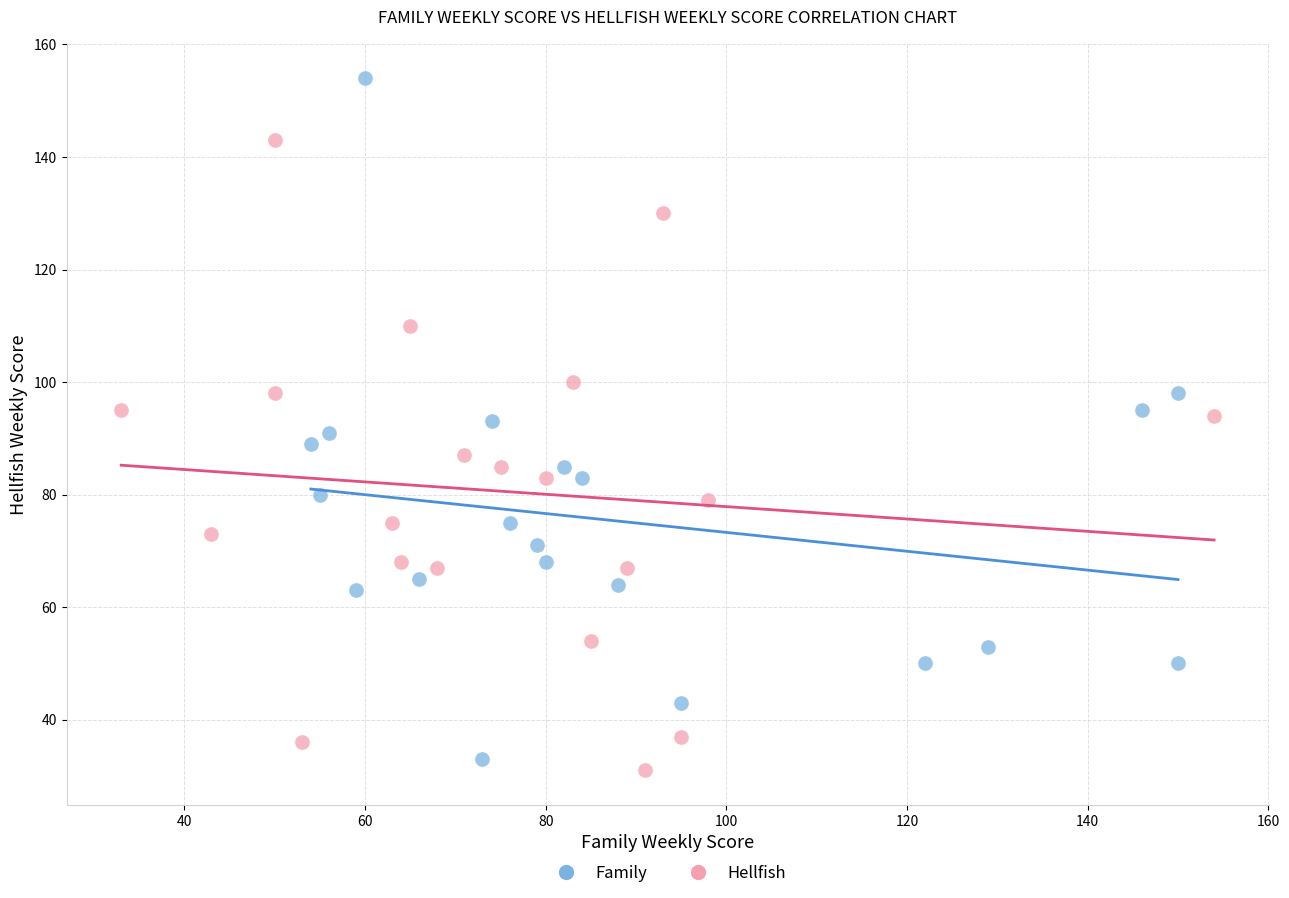

Which series reaches the maximum Y coordinate?

Family